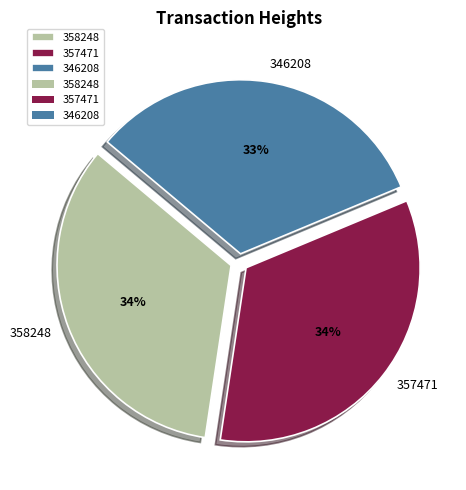

Is there a majority slice in this chart?

No